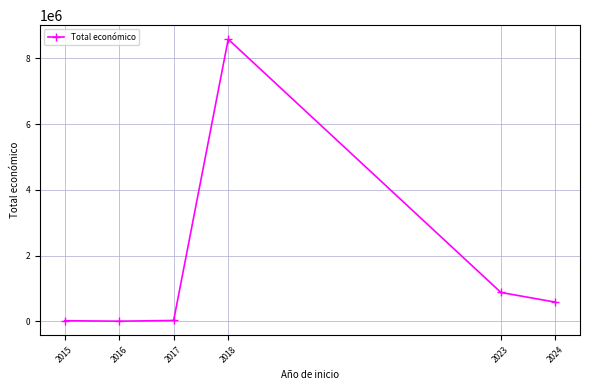

What is the difference between the second highest and second lowest values?

859350